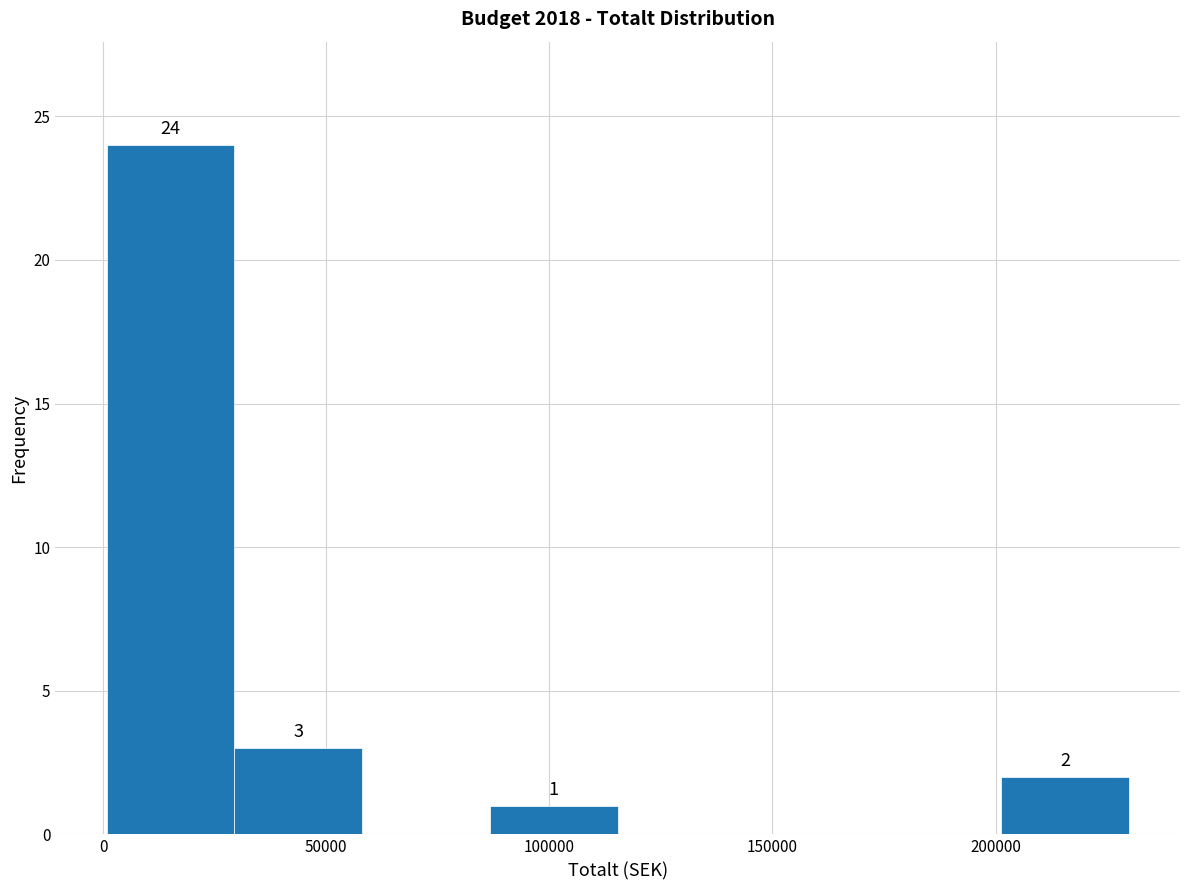

Over which range of the x-axis is the bar tallest?

0 to 30000